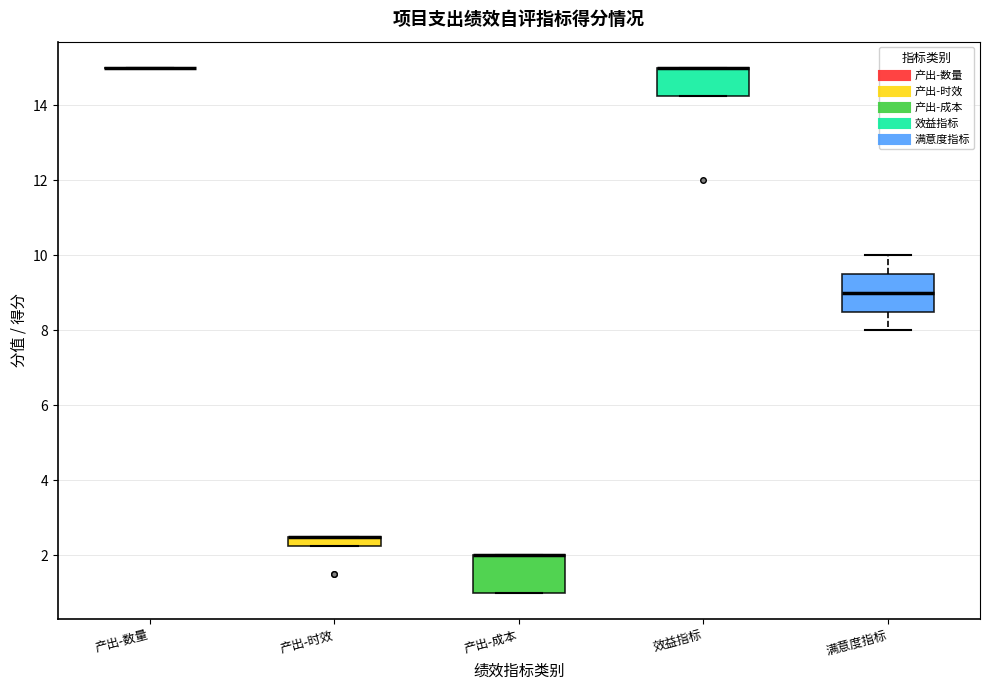

Where does the lower whisker of the box for 满意度指标 end on the y-axis? The values are not printed on the chart, so give them approximately, as read against the axis.

8.0